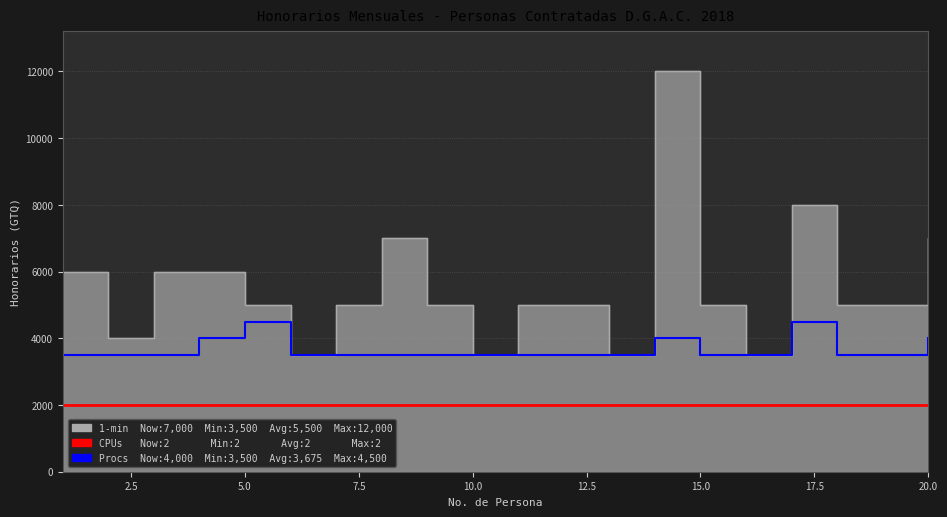

Is it true that Procs equals 3500 at 15.0?

True